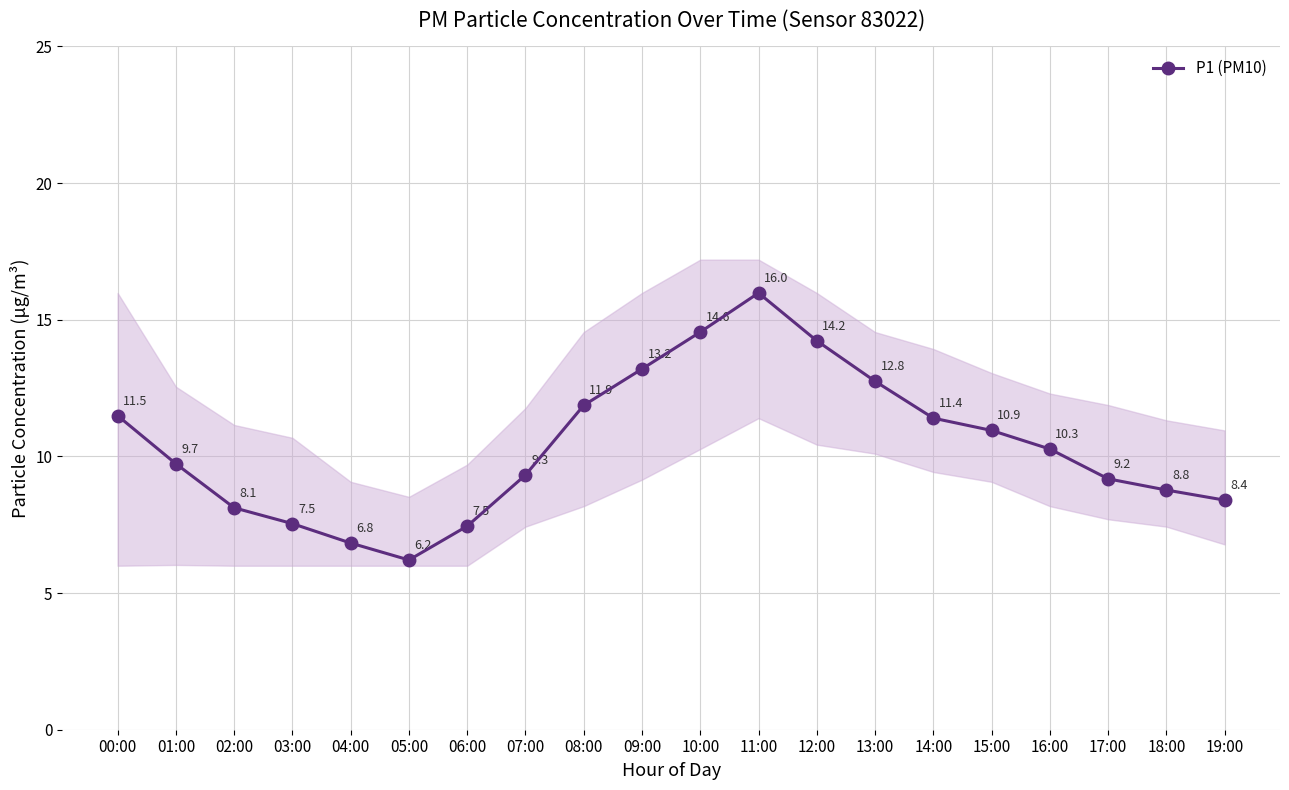

The chart shows a value of 11.4 at 14:00. True or false?

True